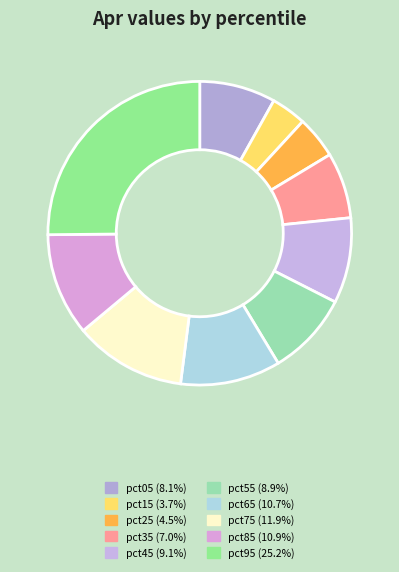

Is the sum of pct85 and pct15 greater than half?

No